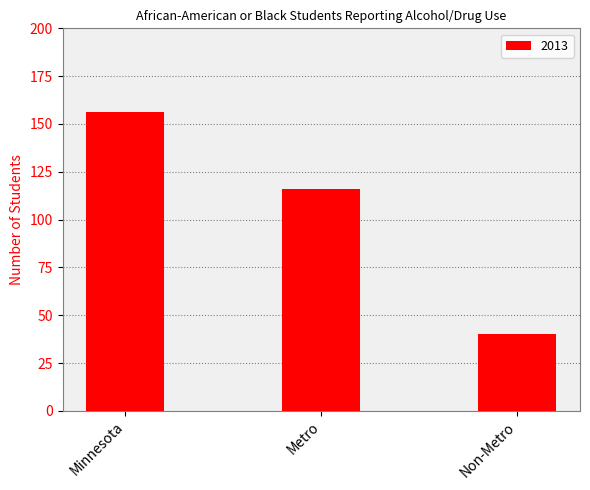

Reading left to right, what are all the values shown in this chart?

156	116	40